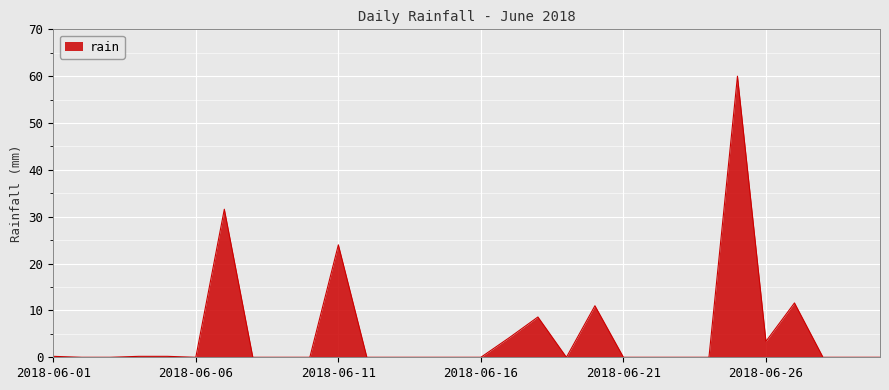

Does the chart display data point markers on the line(s)?

No